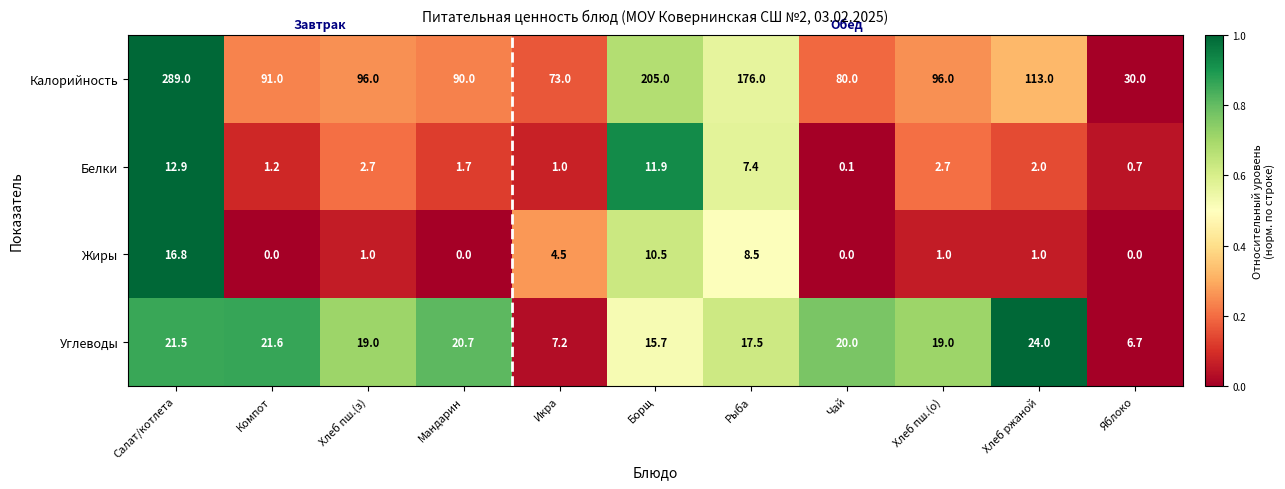

Rank the series by their maximum value, from highest to lowest.

Калорийность, Углеводы, Жиры, Белки